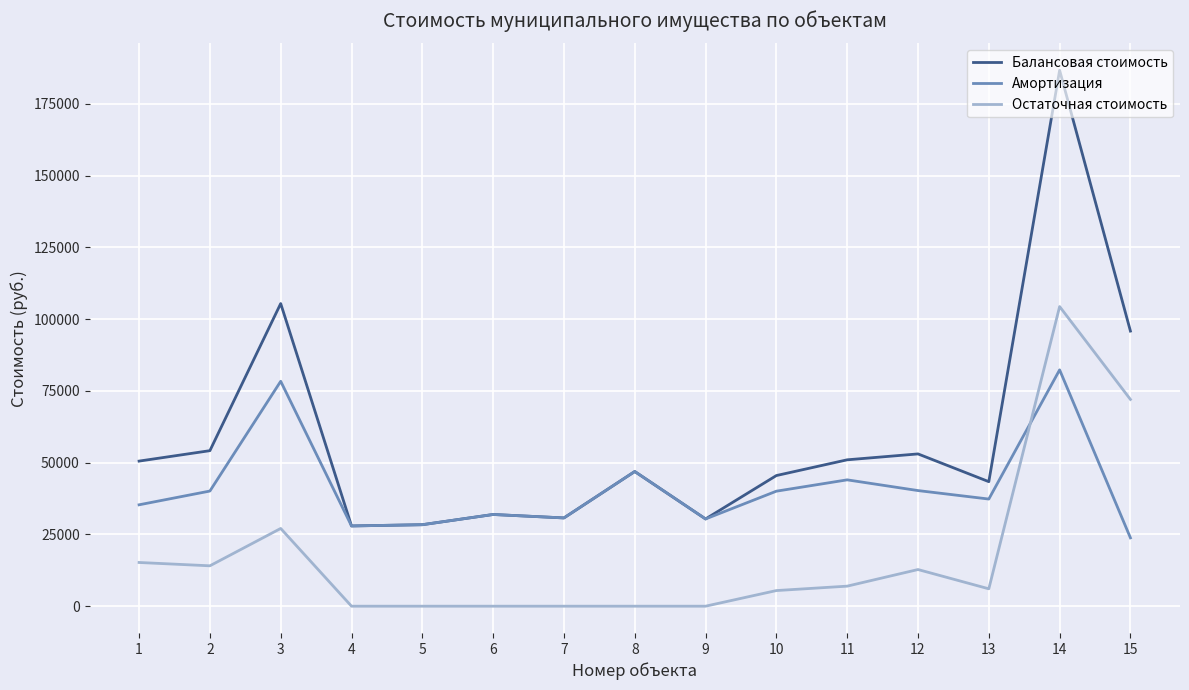

At which label is Остаточная стоимость closest to 52205?

15